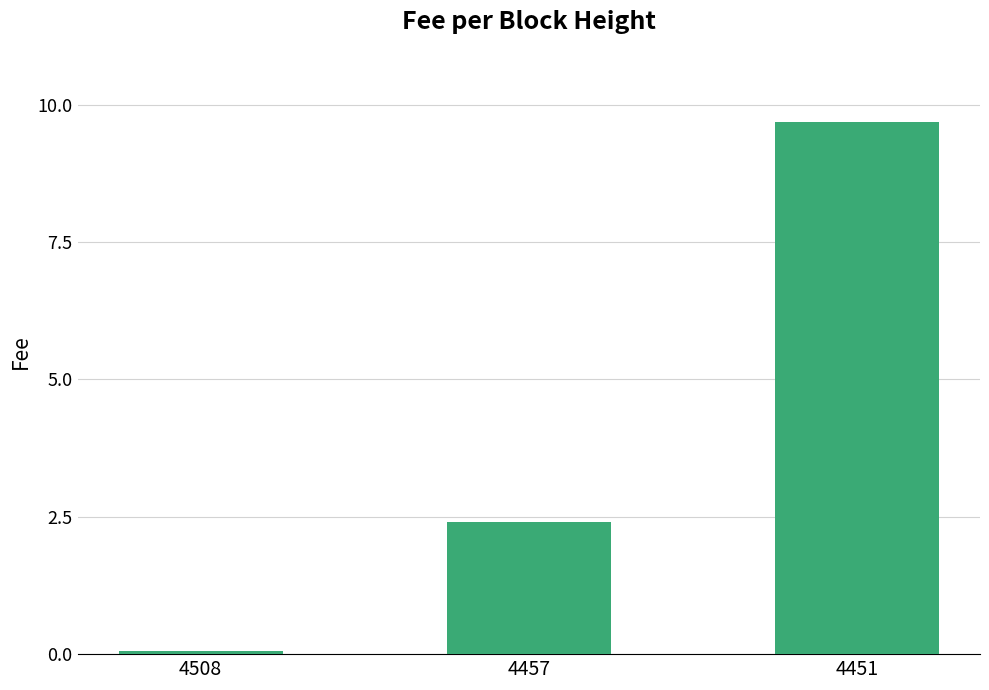

At which label does the data first exceed 2?

4457